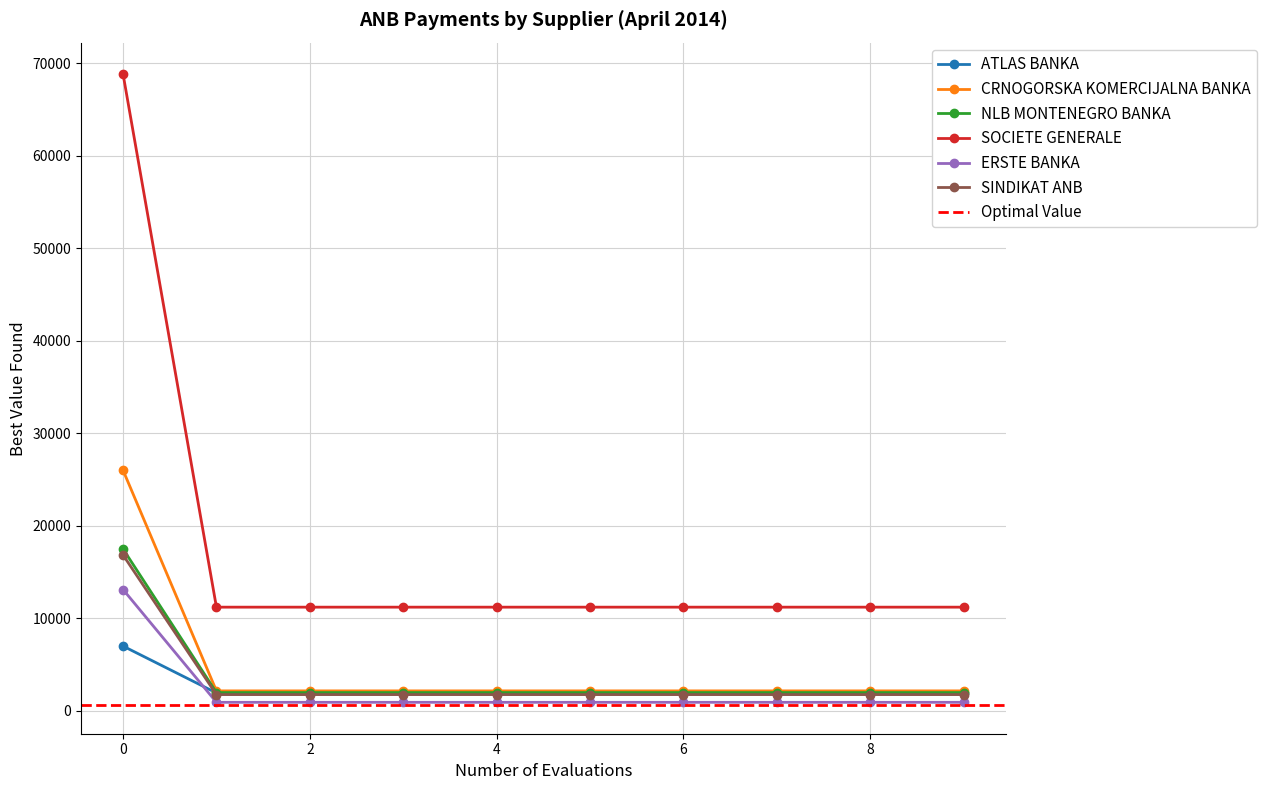

Is it true that ATLAS BANKA equals 833.7 at 4?

False